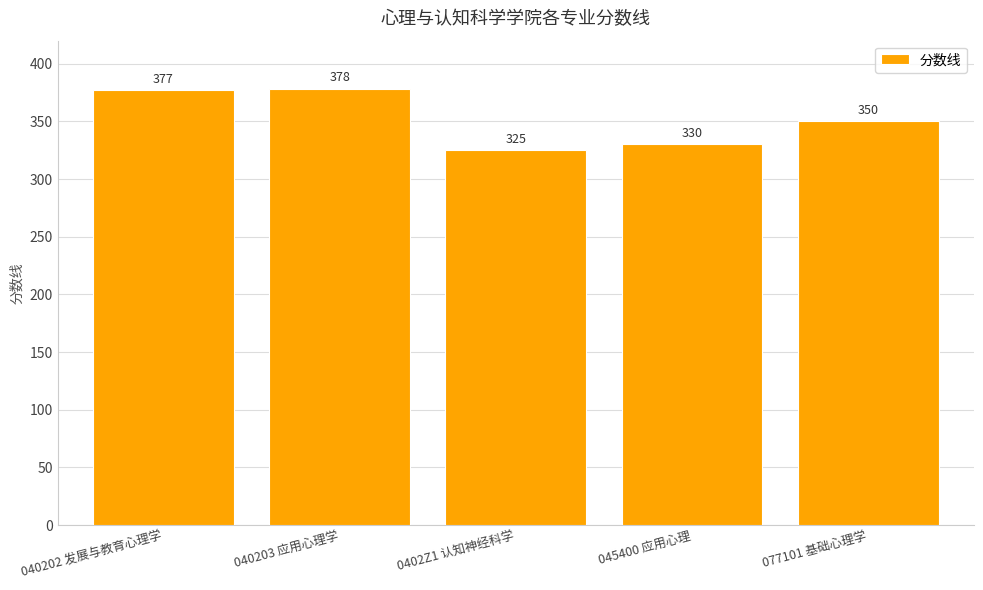

What is the smallest value displayed?

325